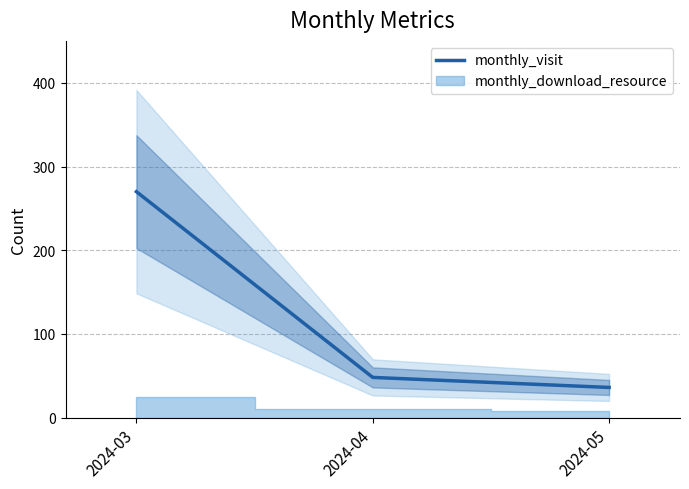

At which category does the chart reach its minimum across all series?

2024-05